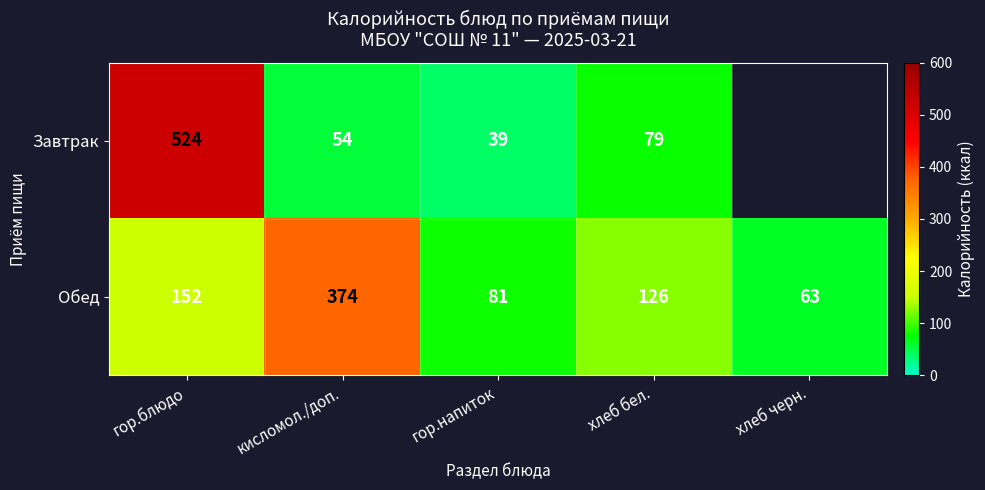

Which category has the lowest value in the Обед series?

хлеб черн.